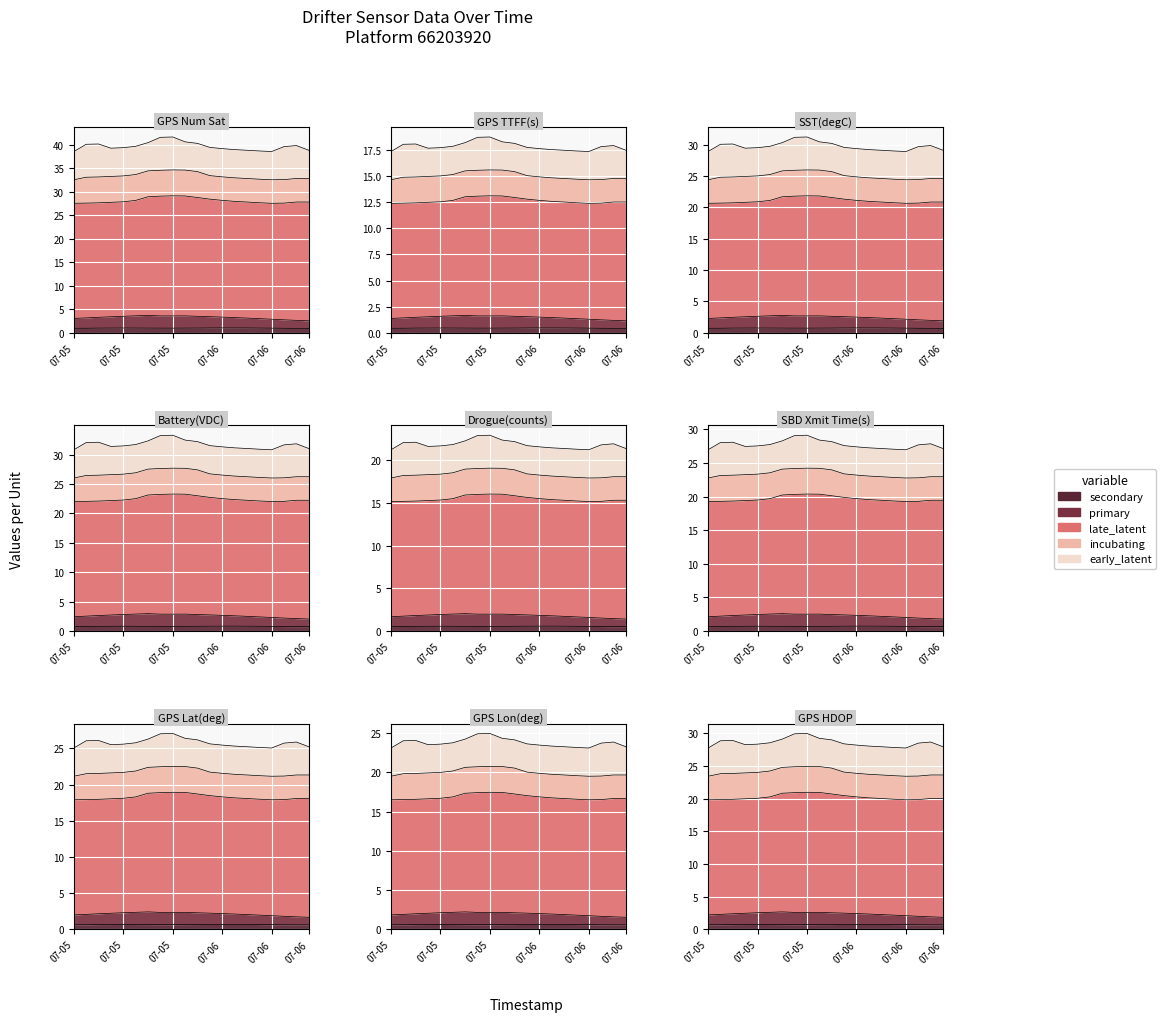

Rank the categories by incubating value from lowest to highest.

2018-07-05 00:00, 2018-07-05 22:00, 2018-07-06 00:00, 2018-07-06 02:00, 2018-07-06 04:00, 2018-07-06 06:00, 2018-07-06 08:00, 2018-07-06 10:00, 2018-07-06 12:00, 2018-07-06 14:00, 2018-07-05 02:00, 2018-07-05 04:00, 2018-07-05 06:00, 2018-07-05 08:00, 2018-07-05 10:00, 2018-07-05 12:00, 2018-07-05 14:00, 2018-07-05 16:00, 2018-07-05 18:00, 2018-07-05 20:00